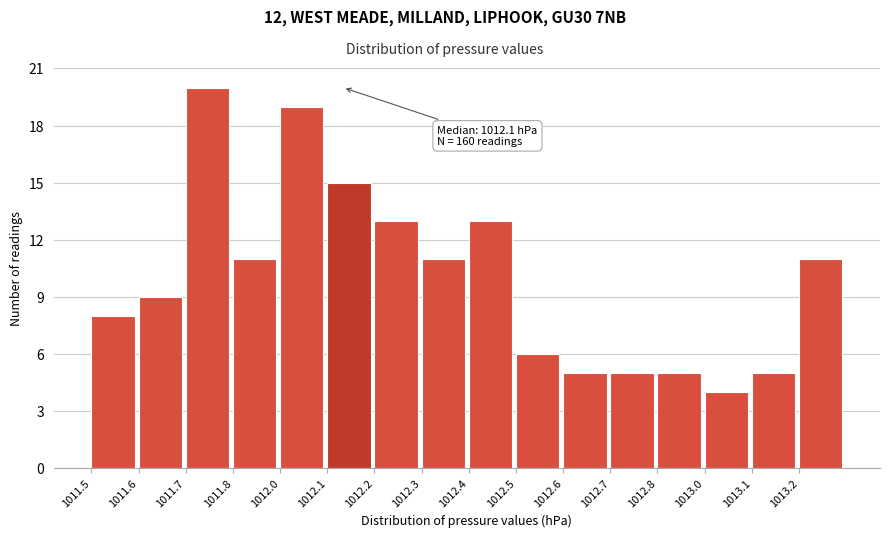

Reading right to left, transcribe all the data shown in this chart.

11	5	4	5	5	5	6	13	11	13	15	19	11	20	9	8